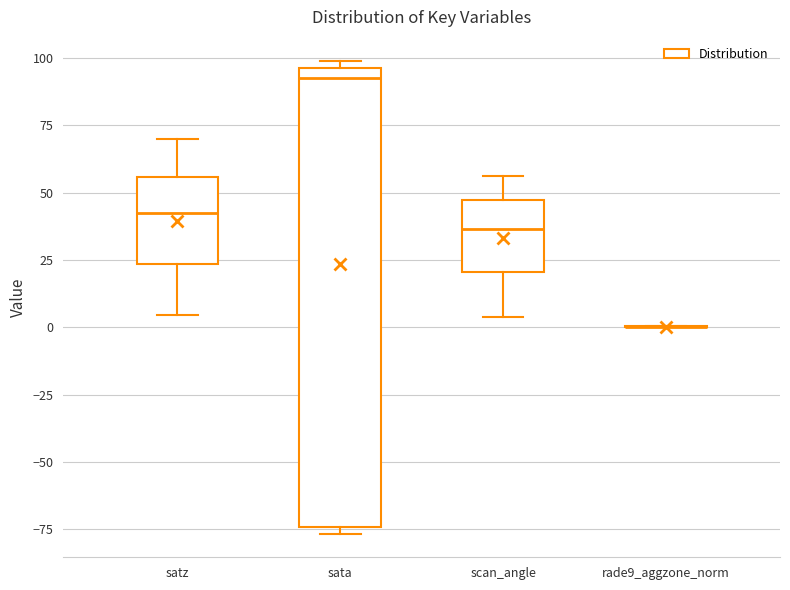

Which box is the tallest, from its lower edge to its upper edge?

sata